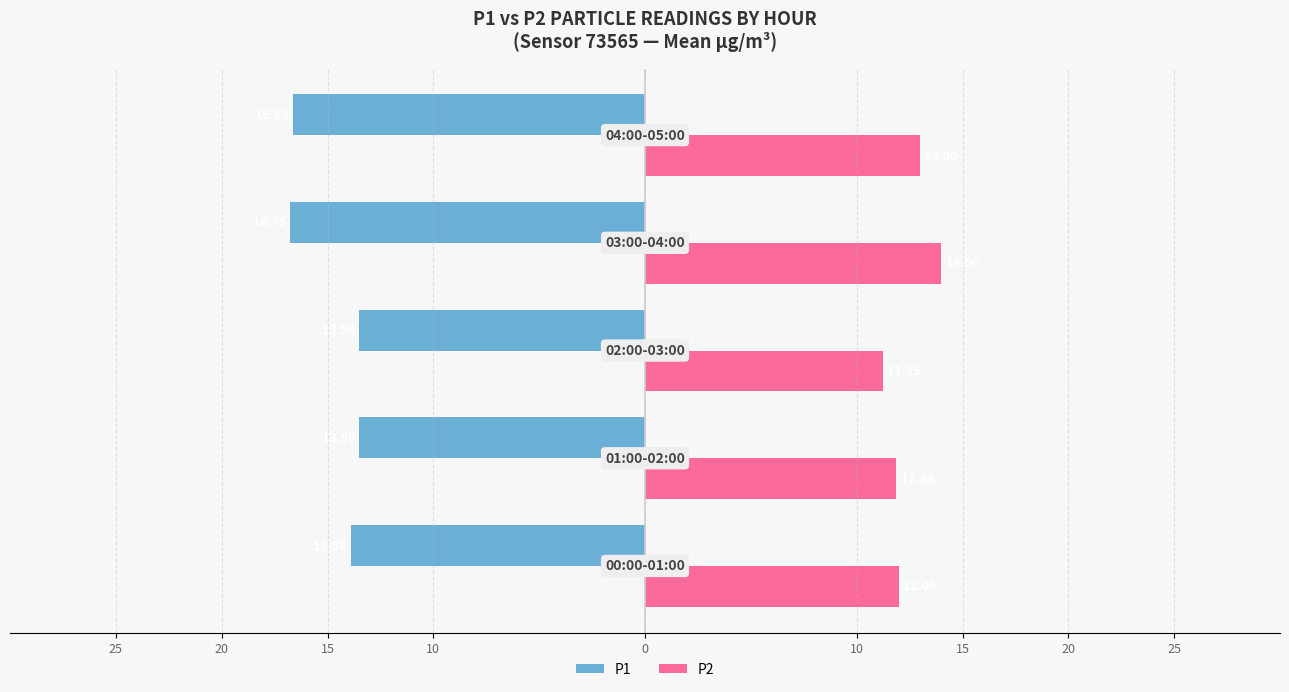

What are all the series names shown in the legend?

P1, P2